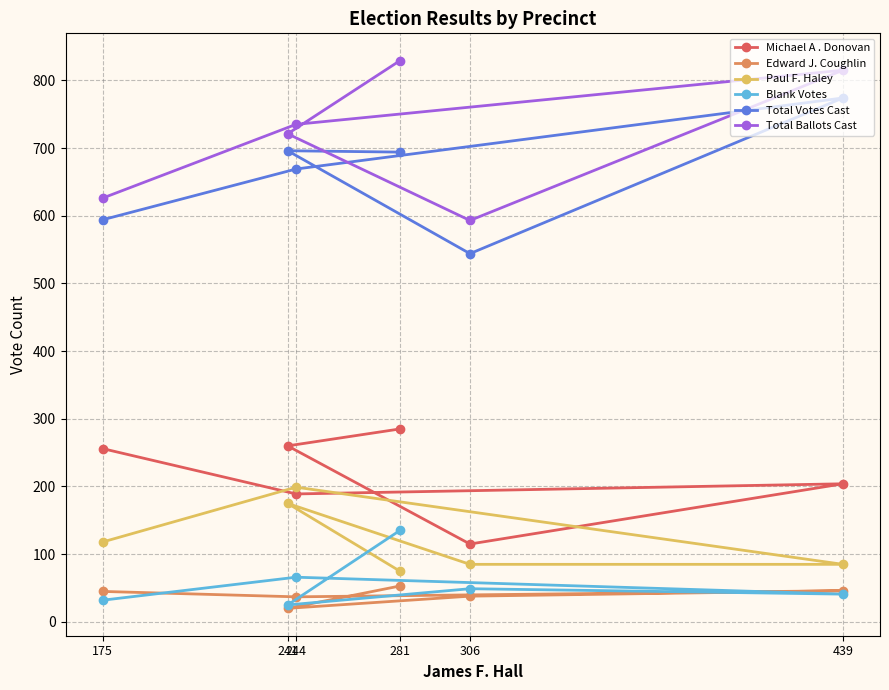

Rank the categories by Edward J. Coughlin value from highest to lowest.

281, 439, 175, 306, 244, 241